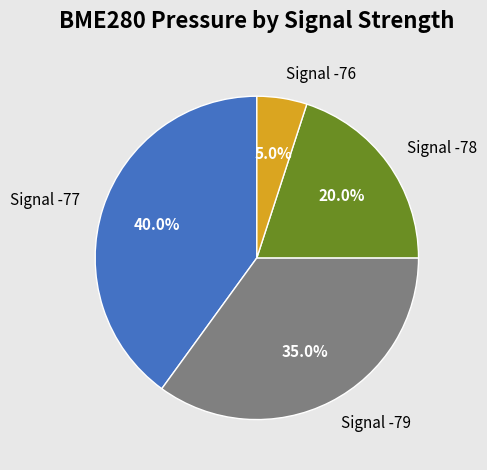

What is the ratio of the value at Signal -78 to the value at Signal -79?

0.6